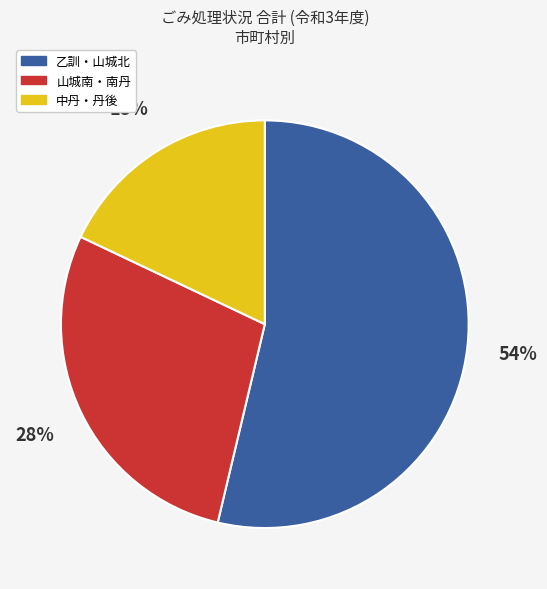

To the nearest percent, what is the difference between the largest and smallest slice percentages?

36%